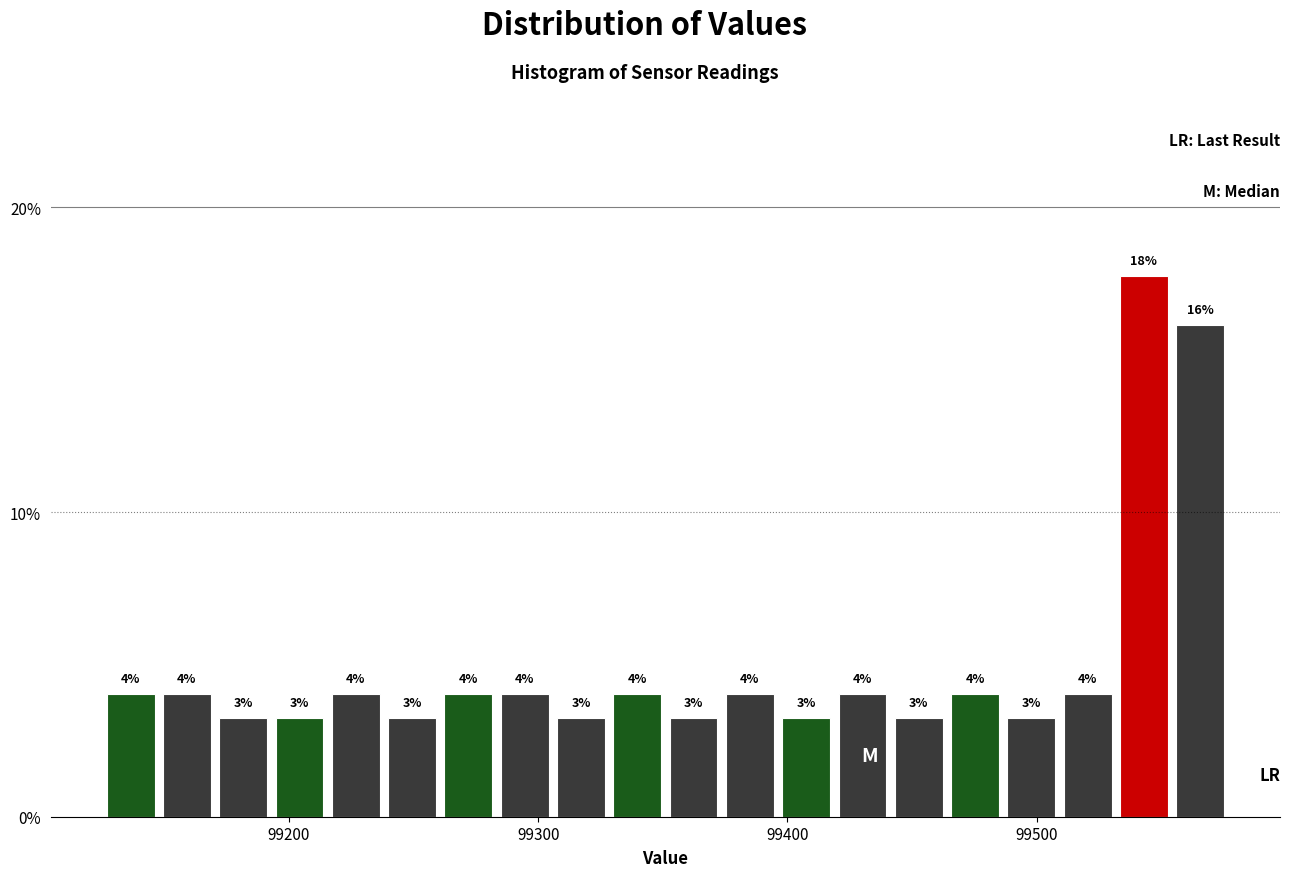

Read against the x-axis, roughly where is the centre of the tallest bar?

99540